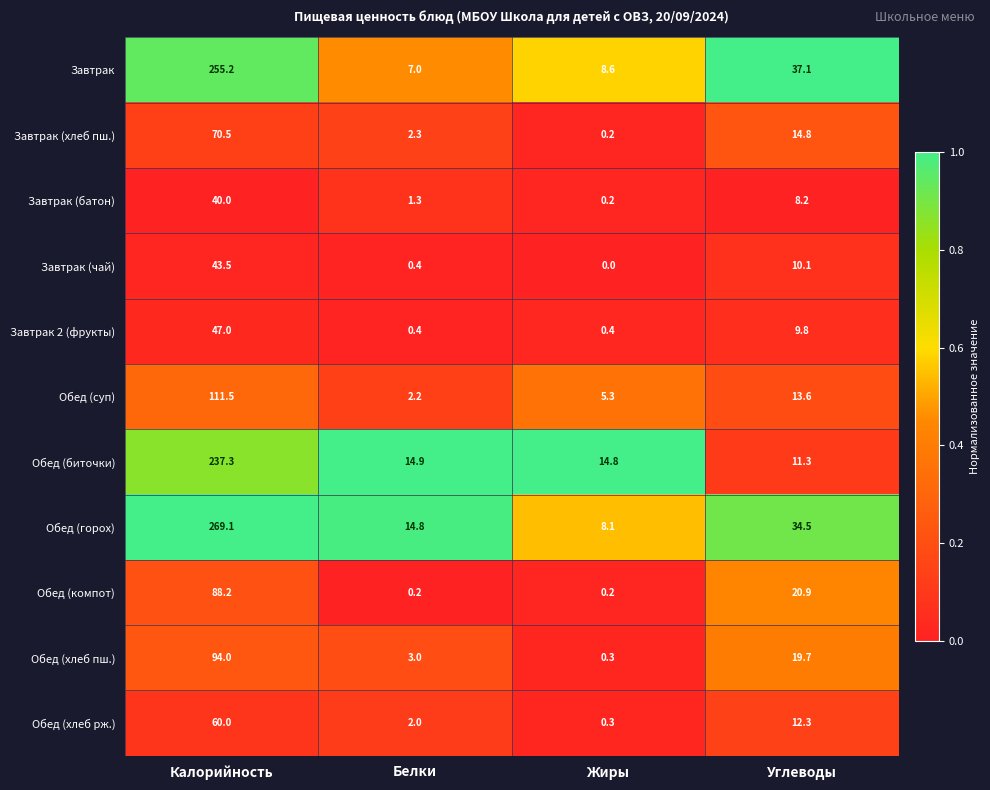

What is the total value across all series at Калорийность?

1316.3